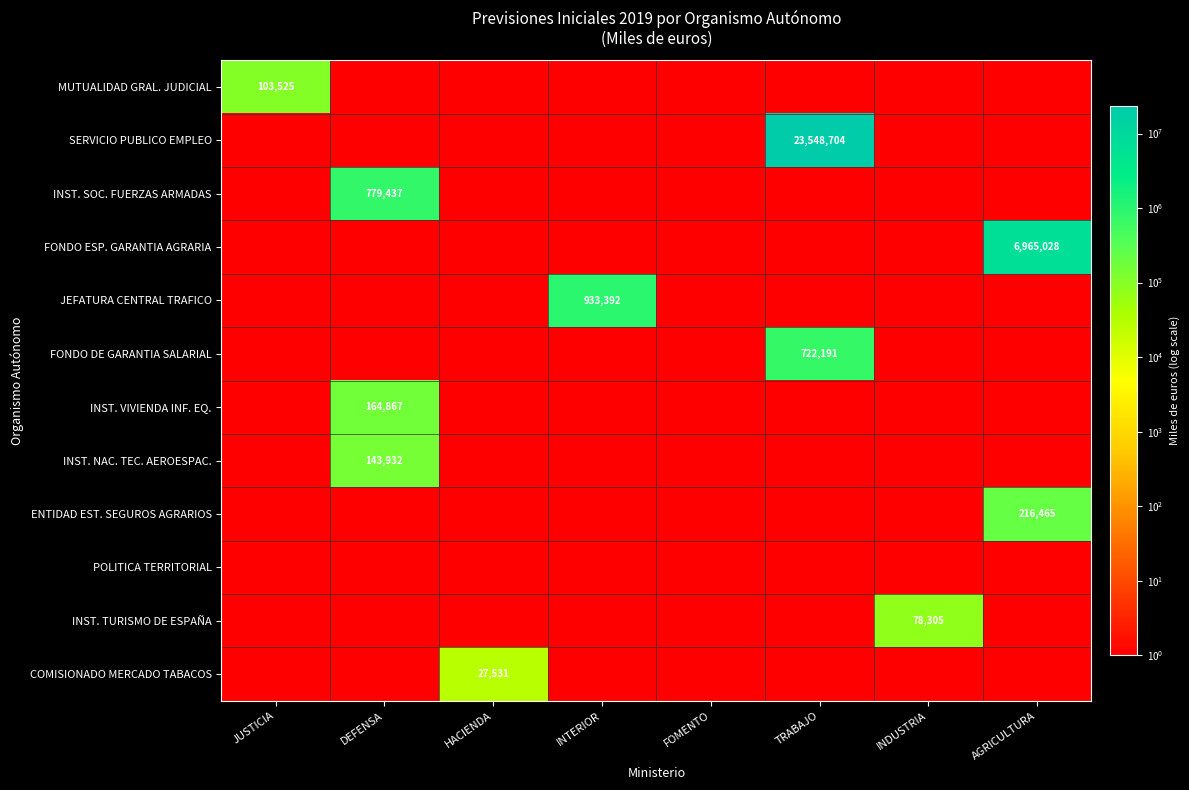

At which category is the sum across all series the highest?

TRABAJO